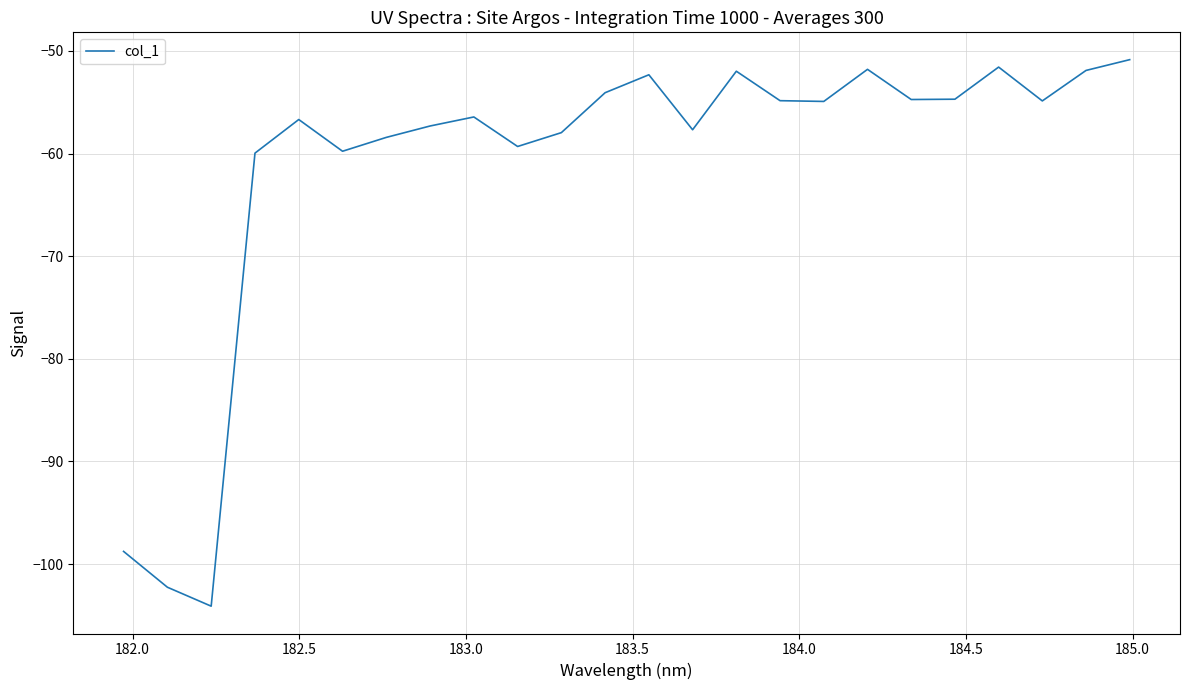

What is the maximum value shown in the chart?

-50.8